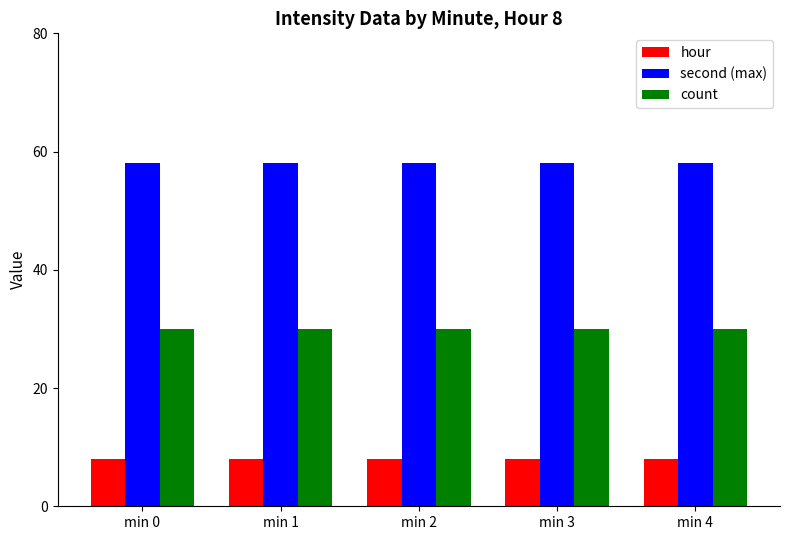

The hour series shows 4 at min 2. True or false?

False